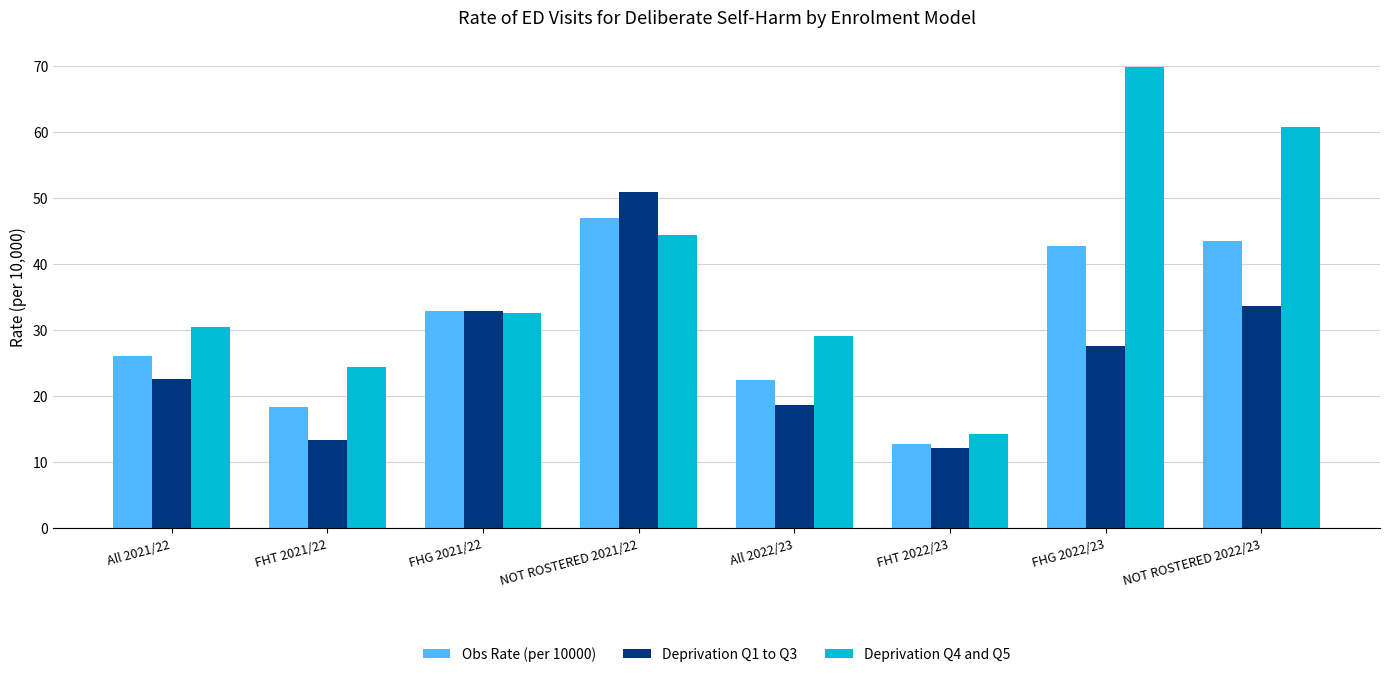

What is the spread (max minus min) of values at FHT 2021/22?

11.0